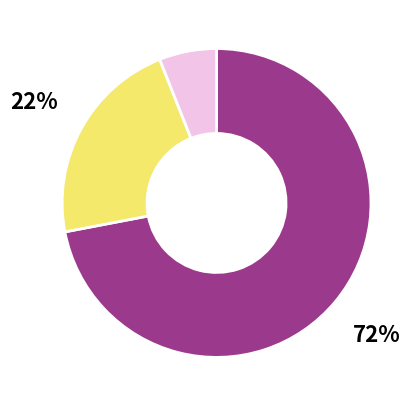

Is there a majority slice in this chart?

Yes